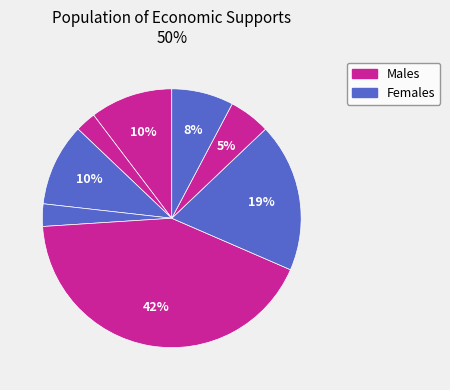

Does any single category account for the majority?

No